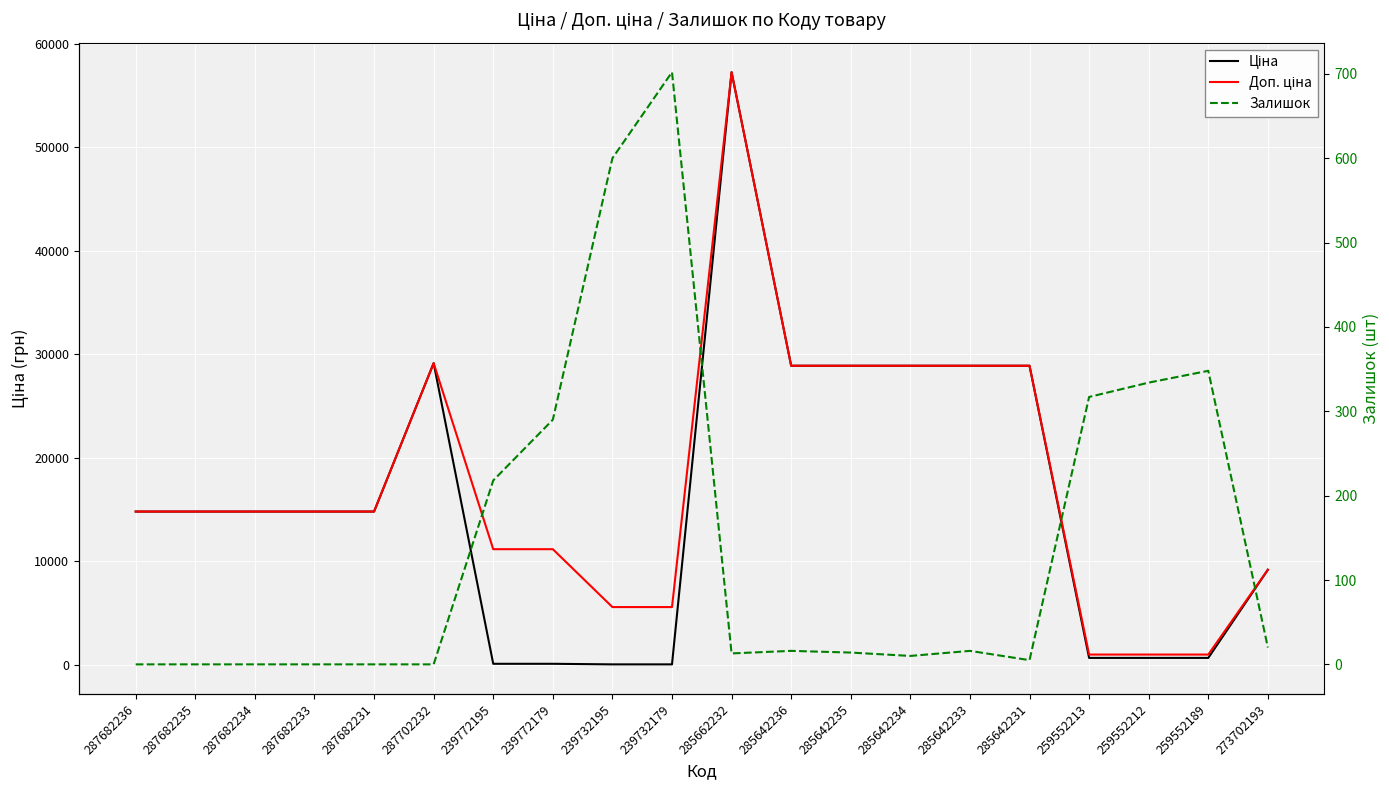

Between 287682234 and 259552213, which series saw the biggest shift?

Ціна